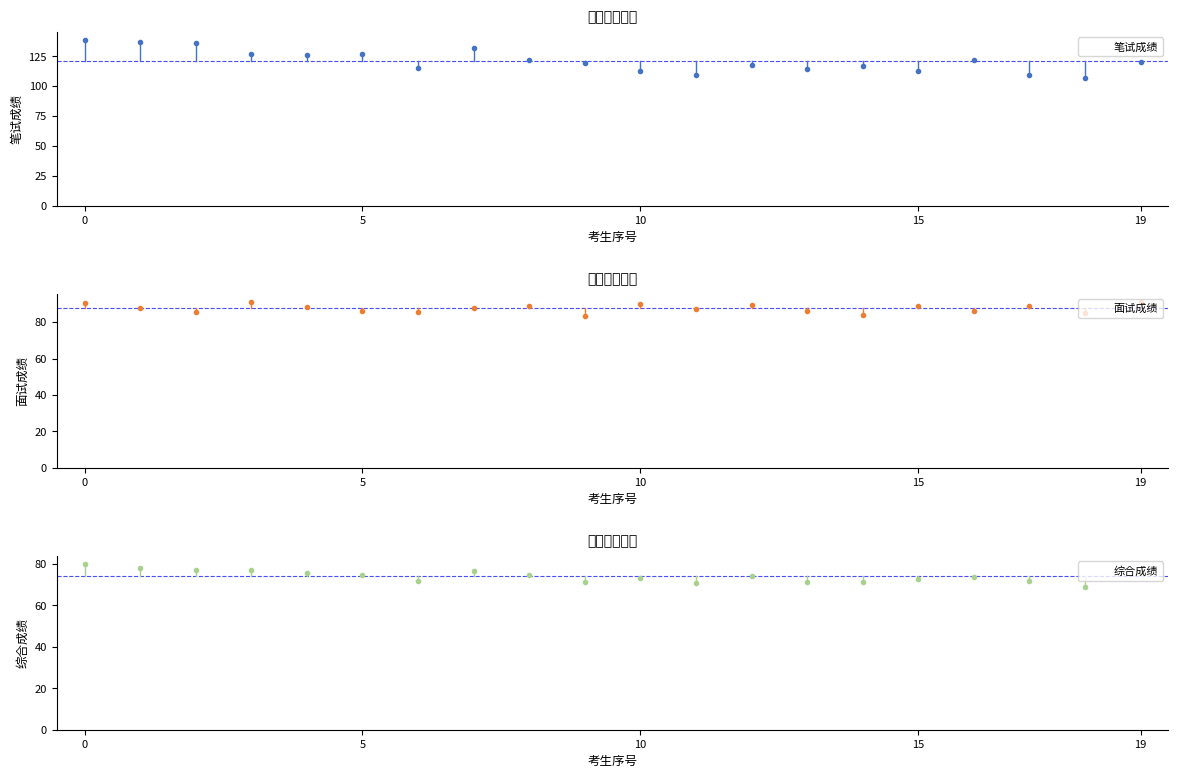

What is the label of the 7th bar from the right?

13